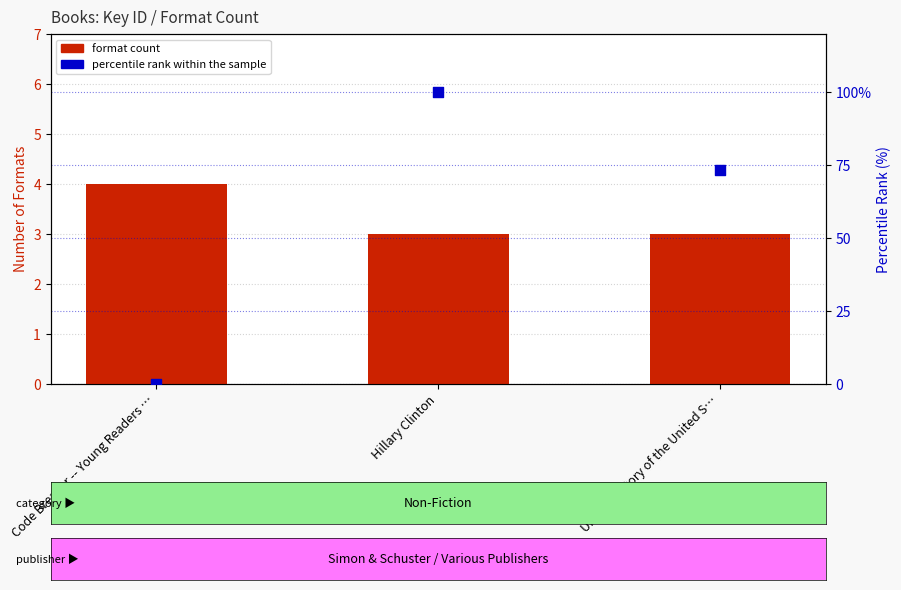

Which series contains the highest Y value?

percentile rank within the sample